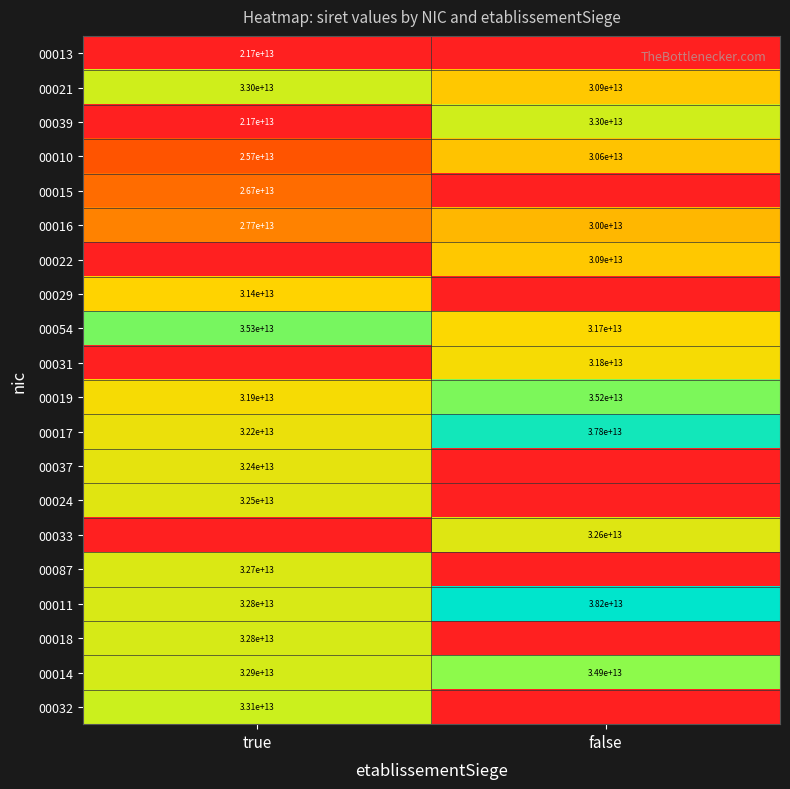

At which label does 00011 reach its minimum?

true